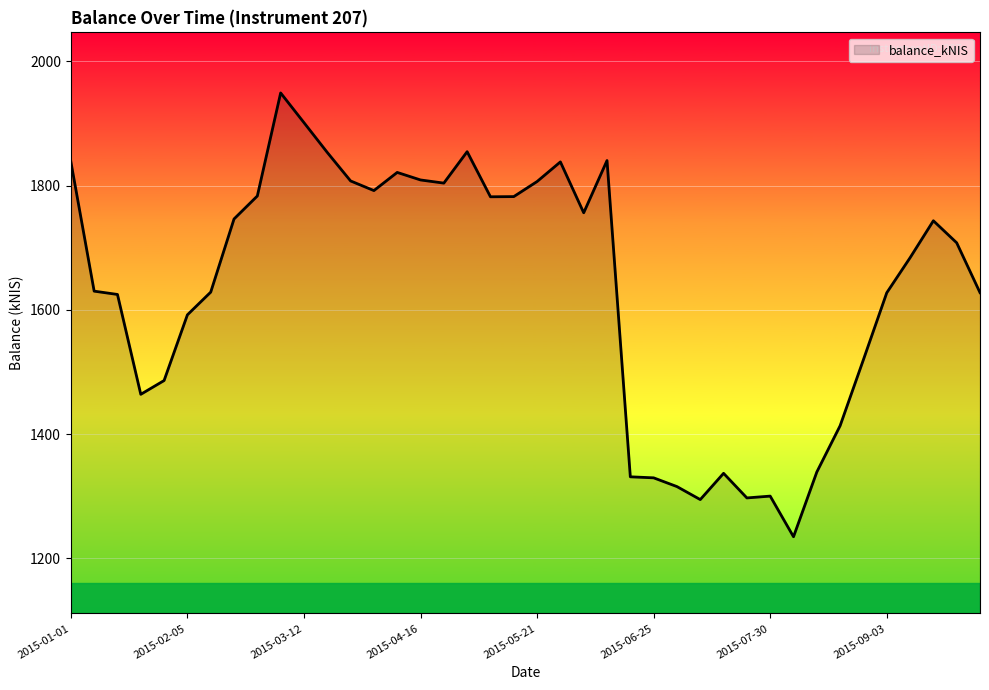

What is the minimum value shown in the chart?

1234.9